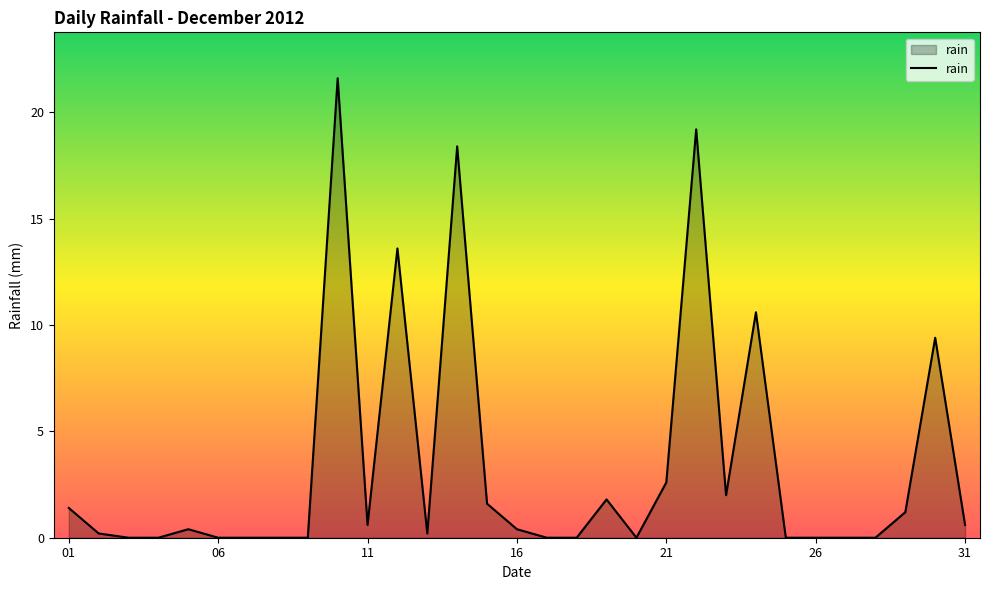

True or false: the data shows -10.0 at 26.

False